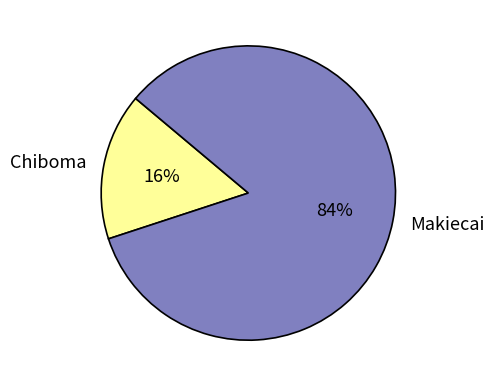

To the nearest percent, what portion does Chiboma represent?

16%